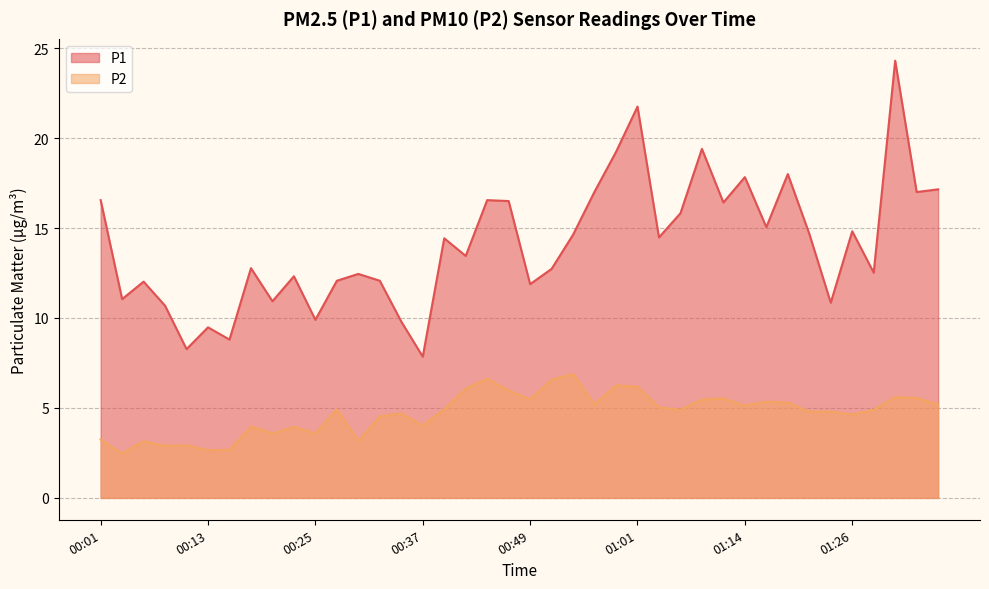

List the labels in order of P2 value, largest first.

00:54, 00:44, 00:52, 00:59, 01:01, 00:42, 00:47, 01:30, 01:33, 01:11, 00:49, 01:09, 01:16, 01:18, 00:57, 01:35, 01:14, 01:04, 00:27, 00:40, 01:06, 01:28, 01:21, 01:23, 00:35, 01:26, 00:32, 00:37, 00:18, 00:23, 00:20, 00:25, 00:01, 00:30, 00:06, 00:10, 00:08, 00:15, 00:13, 00:03